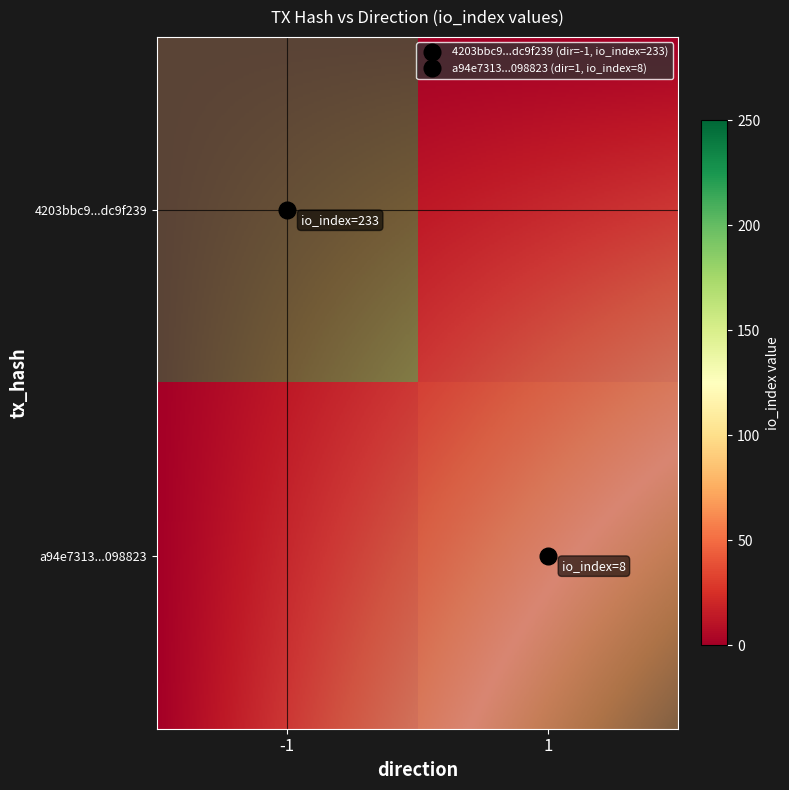

List the series in order of their overall mean, lowest first.

a94e7313ce09953d89a5af57b26e21ce2098823, 4203bbc92050cc341a412d0e438a05d1dc9f239